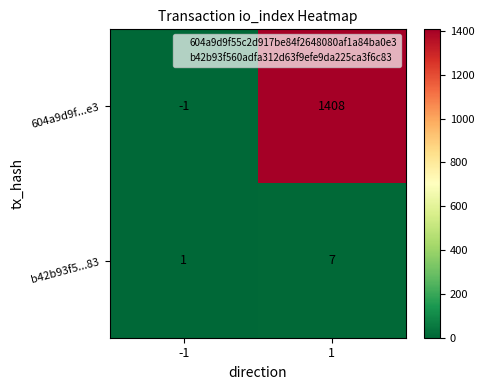

How many series are shown in this chart?

2